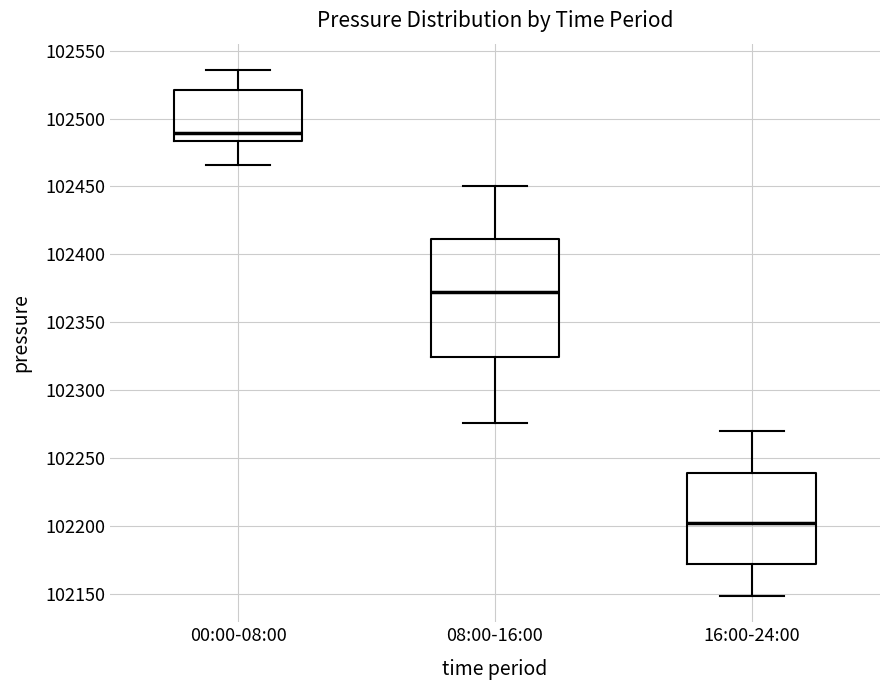

Which box is the tallest, from its lower edge to its upper edge?

08:00-16:00